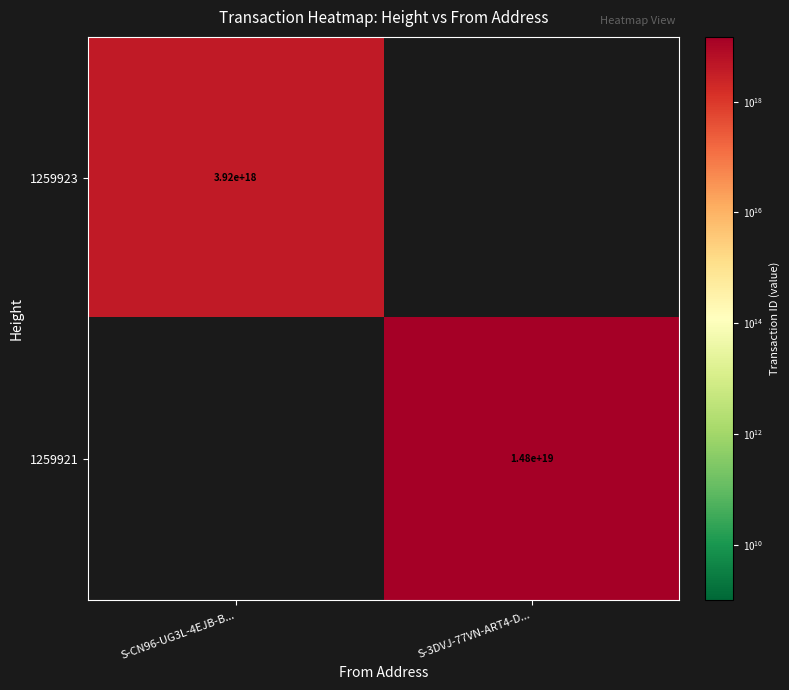

The 1259921 series shows 14800000000000000000 at S-3DVJ-77VN-ART4-D.... True or false?

True